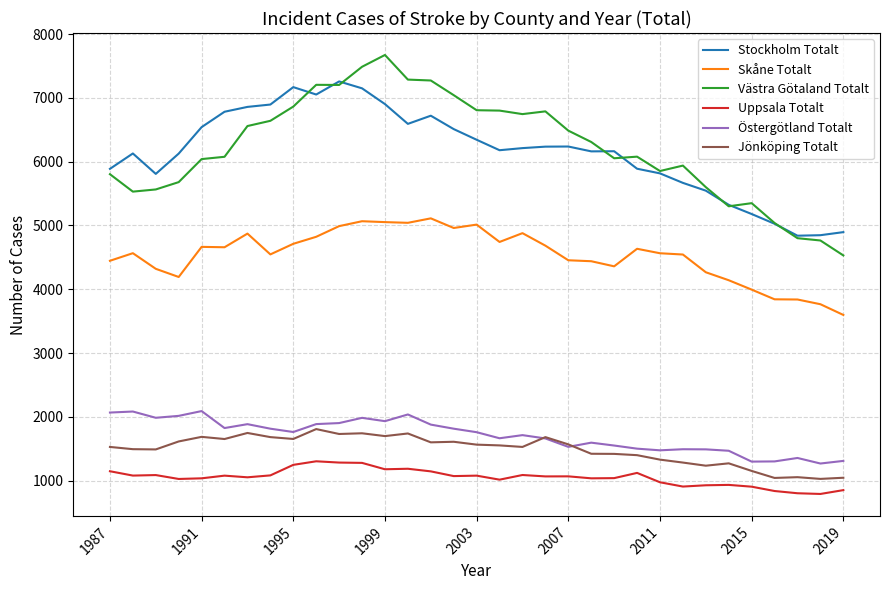

Which series has the widest spread of values?

Västra Götaland Totalt